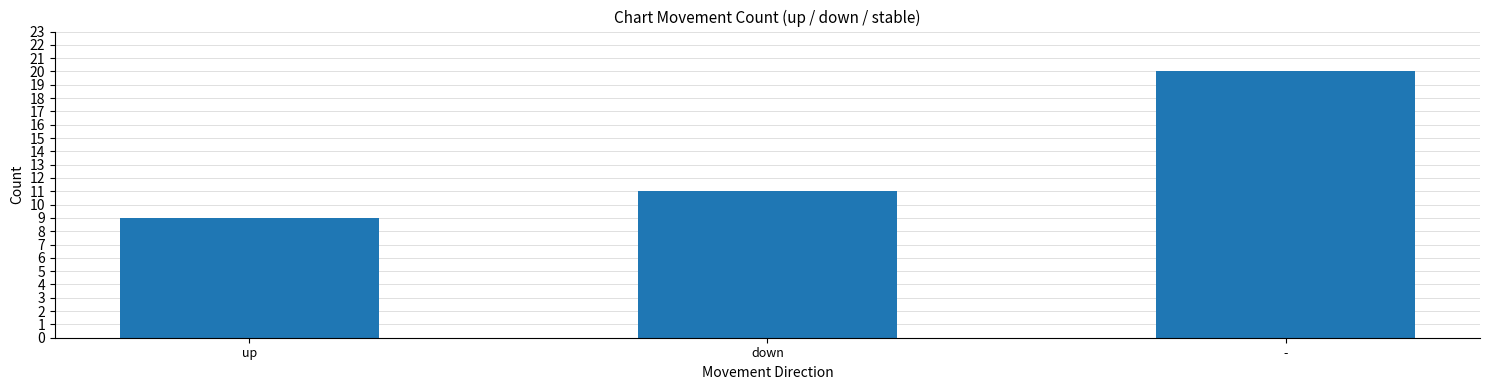

What is the approximate value at down, to the nearest 5?

10